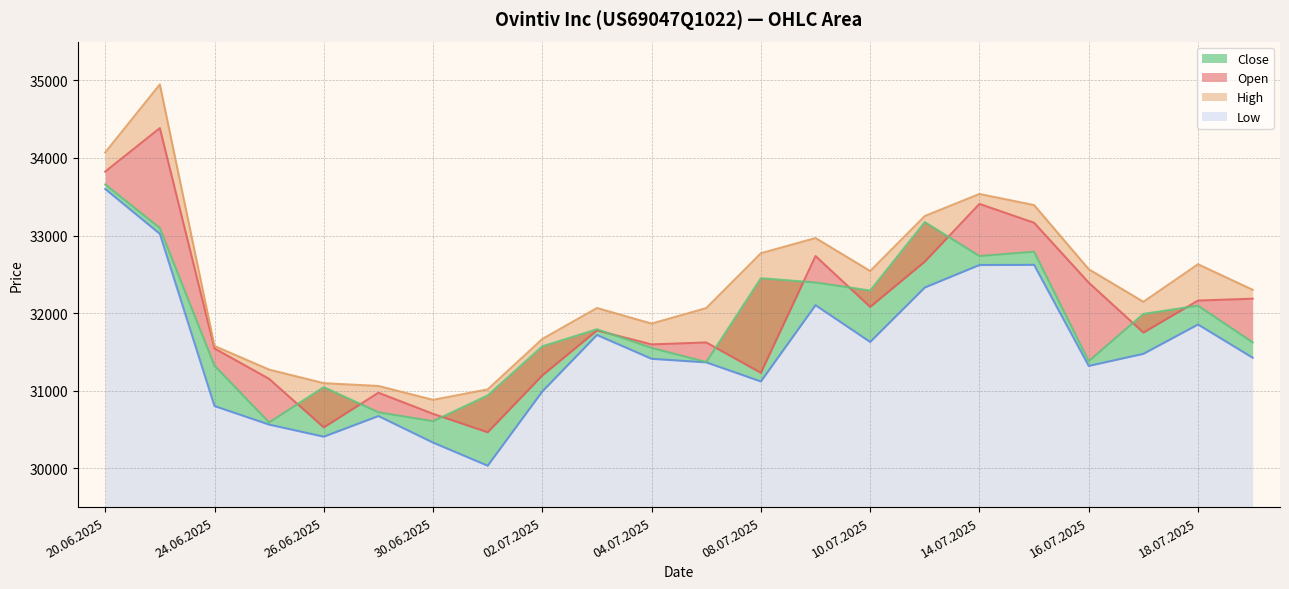

True or false: Close and High intersect in this chart.

False